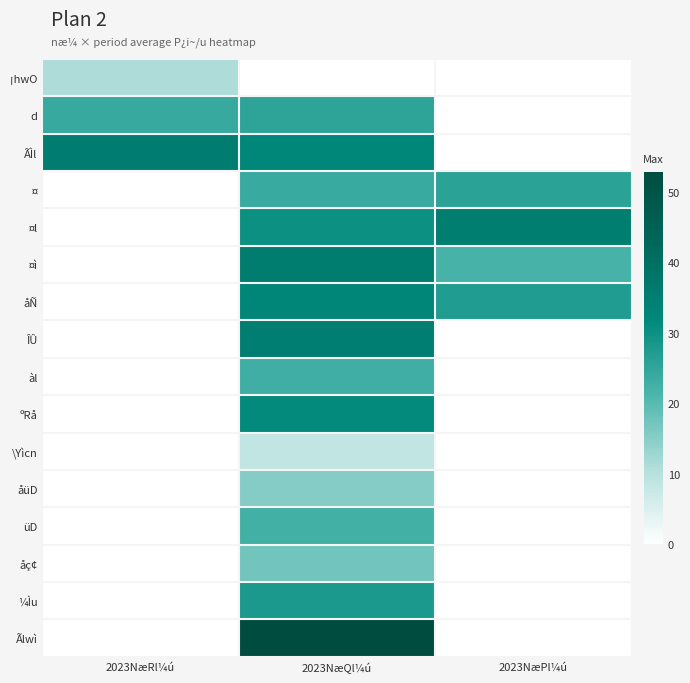

How many categories are shown in the chart?

3